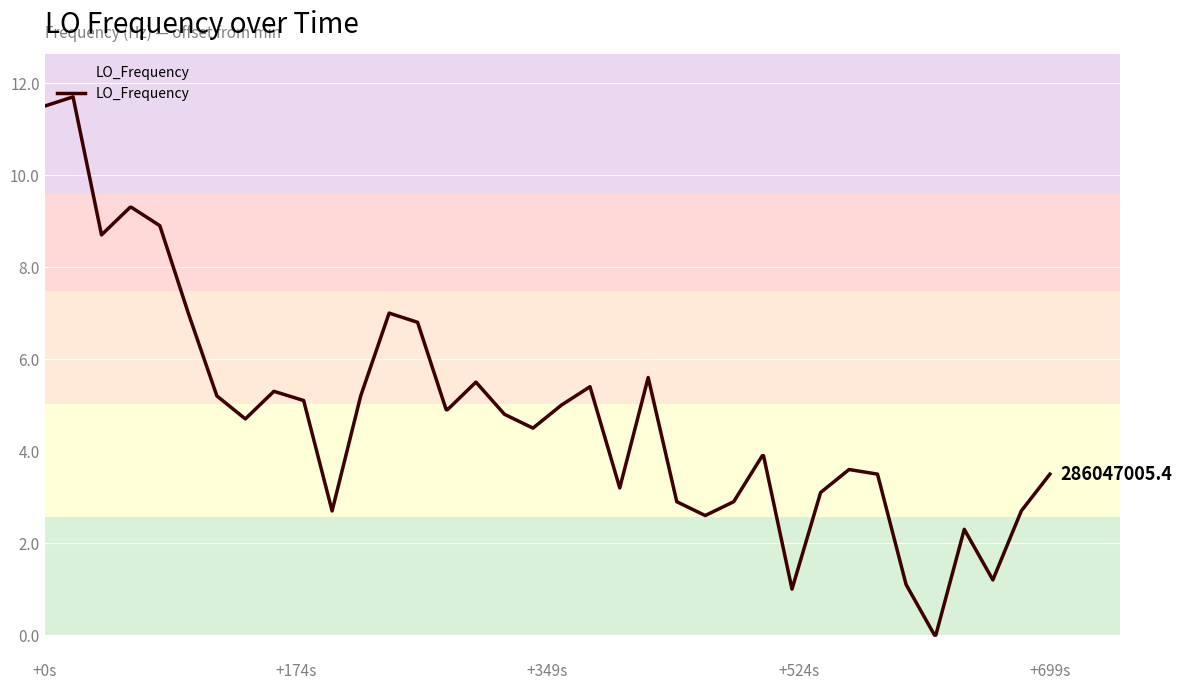

What is the maximum value shown in the chart?

11.7